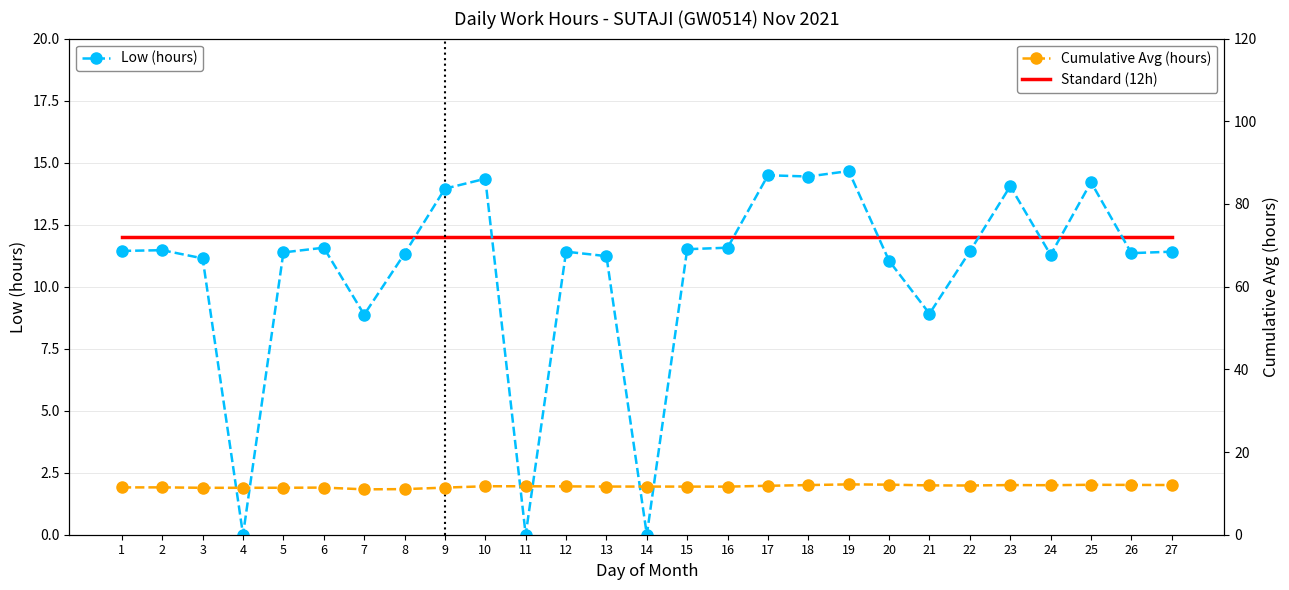

Reading left to right, what are all the values shown in this chart?

11.4	11.5	11.1	0.0	11.4	11.6	8.9	11.3	13.9	14.3	0.0	11.4	11.2	0.0	11.5	11.6	14.5	14.4	14.7	11.0	8.9	11.4	14.1	11.3	14.2	11.3	11.4